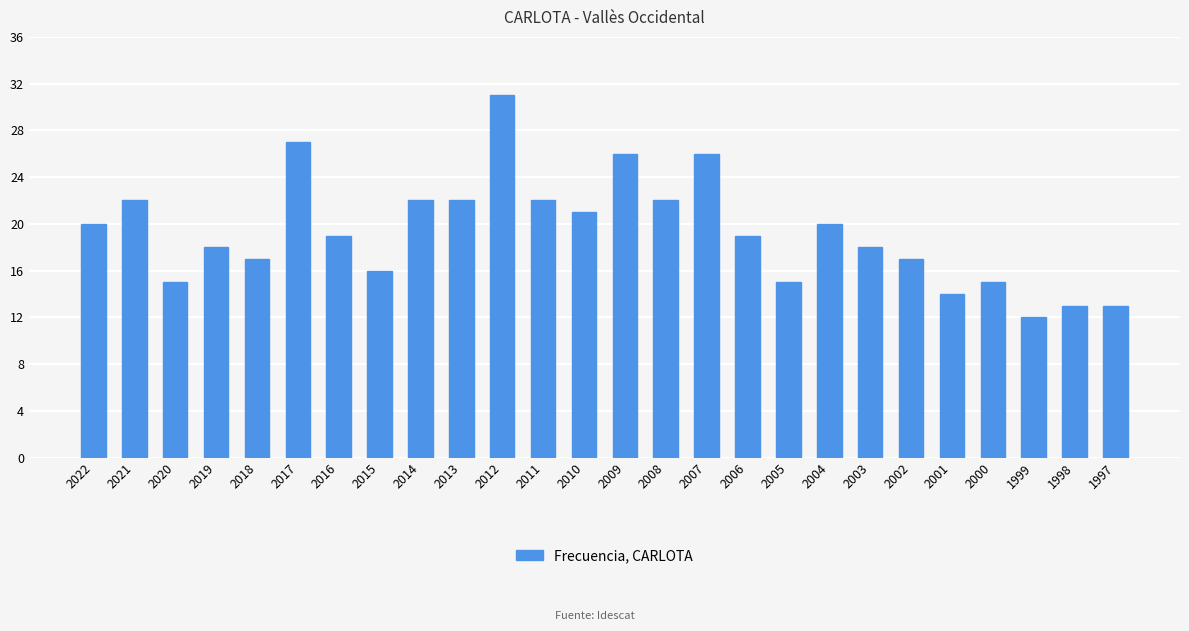

What is the difference between the maximum and minimum values?

19